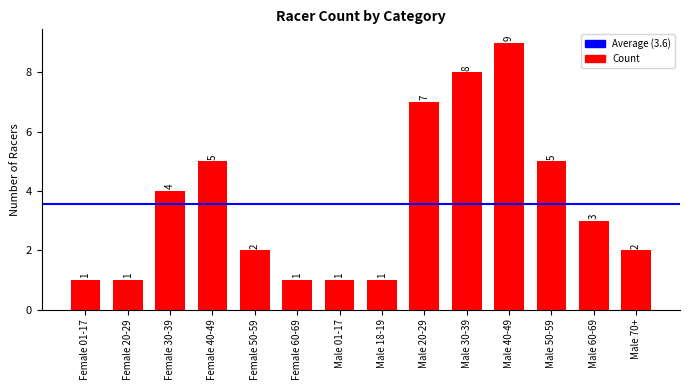

What is the label of the 5th bar from the left?

Female 50-59